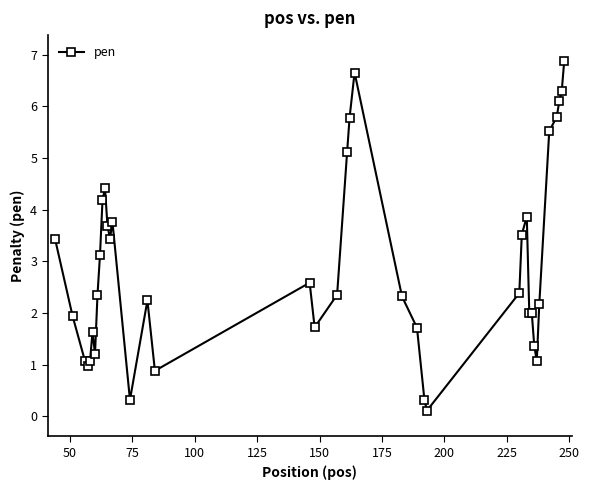

True or false: the data has more than 0 interior local peaks.

True